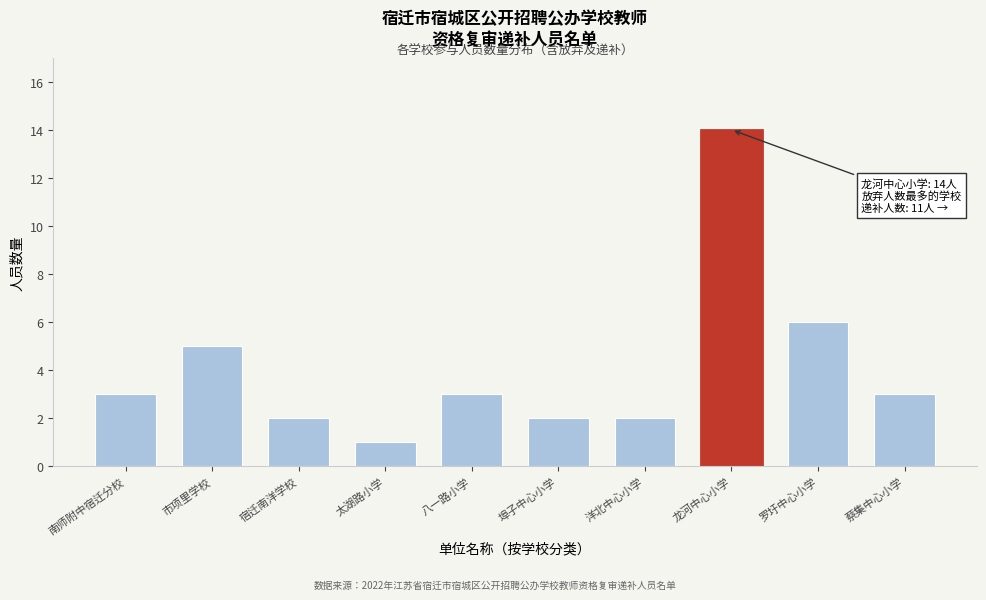

Reading right to left, extract all data points from this chart.

蔡集中心小学=3	罗圩中心小学=6	龙河中心小学=14	洋北中心小学=2	埠子中心小学=2	八一路小学=3	太湖路小学=1	宿迁南洋学校=2	市项里学校=5	南师附中宿迁分校=3